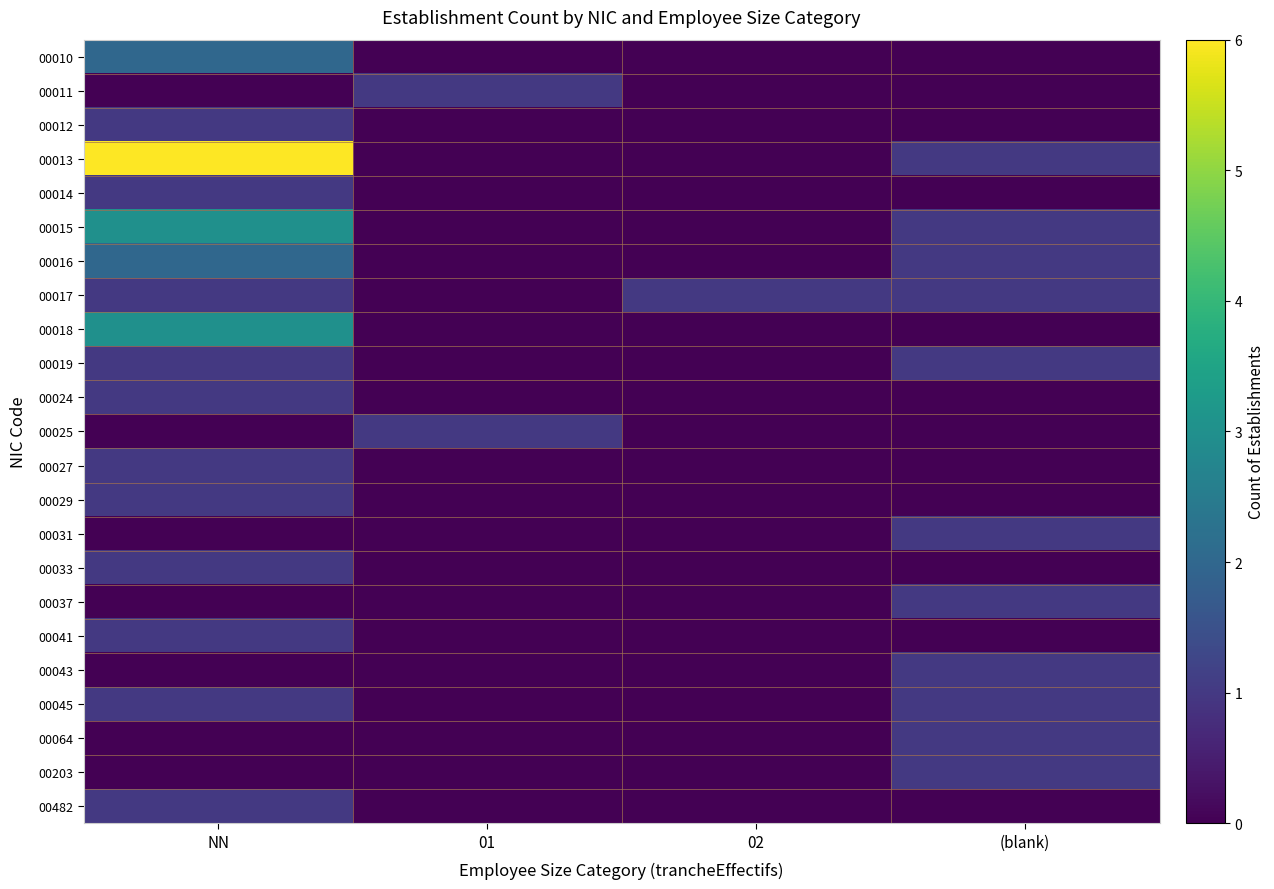

Reading left to right, transcribe all the data shown in this chart.

00010: NN=2	01=0	02=0	(blank)=0
00011: NN=0	01=1	02=0	(blank)=0
00012: NN=1	01=0	02=0	(blank)=0
00013: NN=6	01=0	02=0	(blank)=1
00014: NN=1	01=0	02=0	(blank)=0
00015: NN=3	01=0	02=0	(blank)=1
00016: NN=2	01=0	02=0	(blank)=1
00017: NN=1	01=0	02=1	(blank)=1
00018: NN=3	01=0	02=0	(blank)=0
00019: NN=1	01=0	02=0	(blank)=1
00024: NN=1	01=0	02=0	(blank)=0
00025: NN=0	01=1	02=0	(blank)=0
00027: NN=1	01=0	02=0	(blank)=0
00029: NN=1	01=0	02=0	(blank)=0
00031: NN=0	01=0	02=0	(blank)=1
00033: NN=1	01=0	02=0	(blank)=0
00037: NN=0	01=0	02=0	(blank)=1
00041: NN=1	01=0	02=0	(blank)=0
00043: NN=0	01=0	02=0	(blank)=1
00045: NN=1	01=0	02=0	(blank)=1
00064: NN=0	01=0	02=0	(blank)=1
00203: NN=0	01=0	02=0	(blank)=1
00482: NN=1	01=0	02=0	(blank)=0